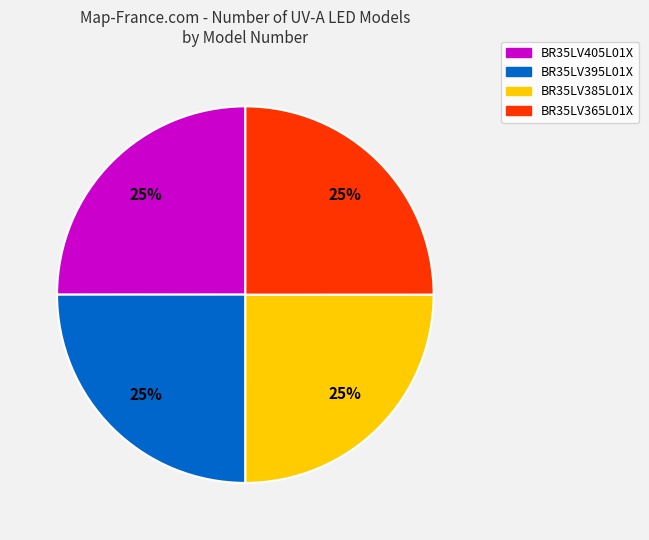

How many segments does this pie chart have?

4